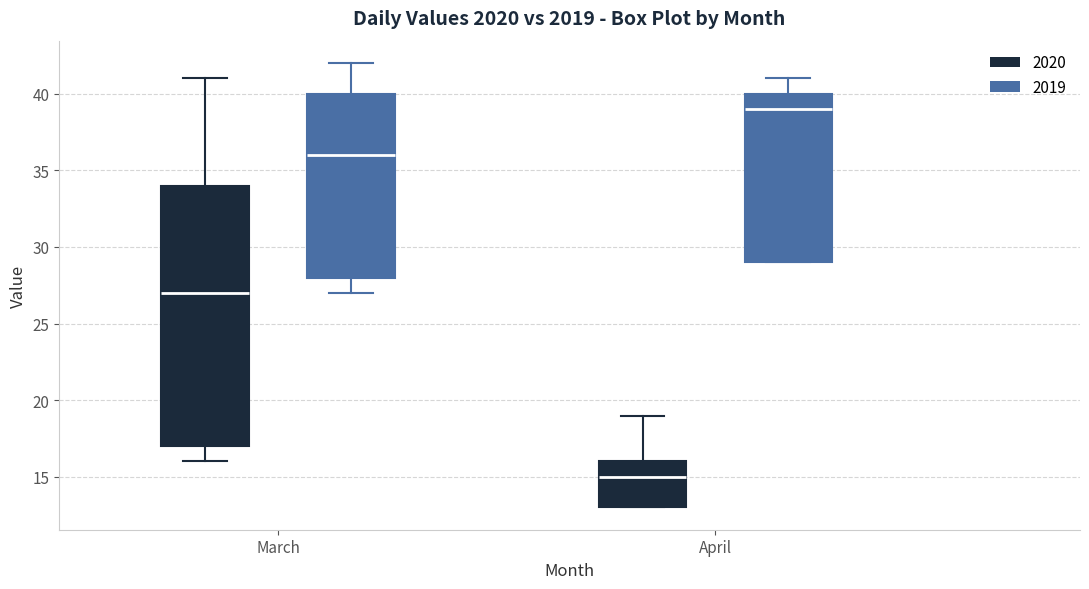

Where does the upper whisker of the box for April (2020) end on the y-axis? The values are not printed on the chart, so give them approximately, as read against the axis.

19